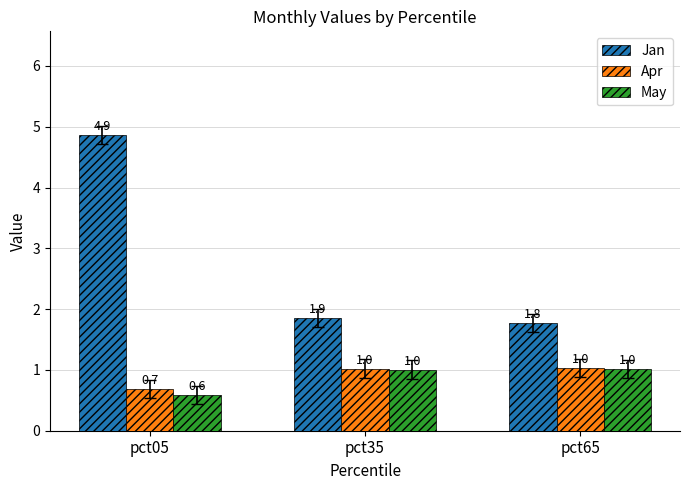

Where does the May series first go above 1?

pct35